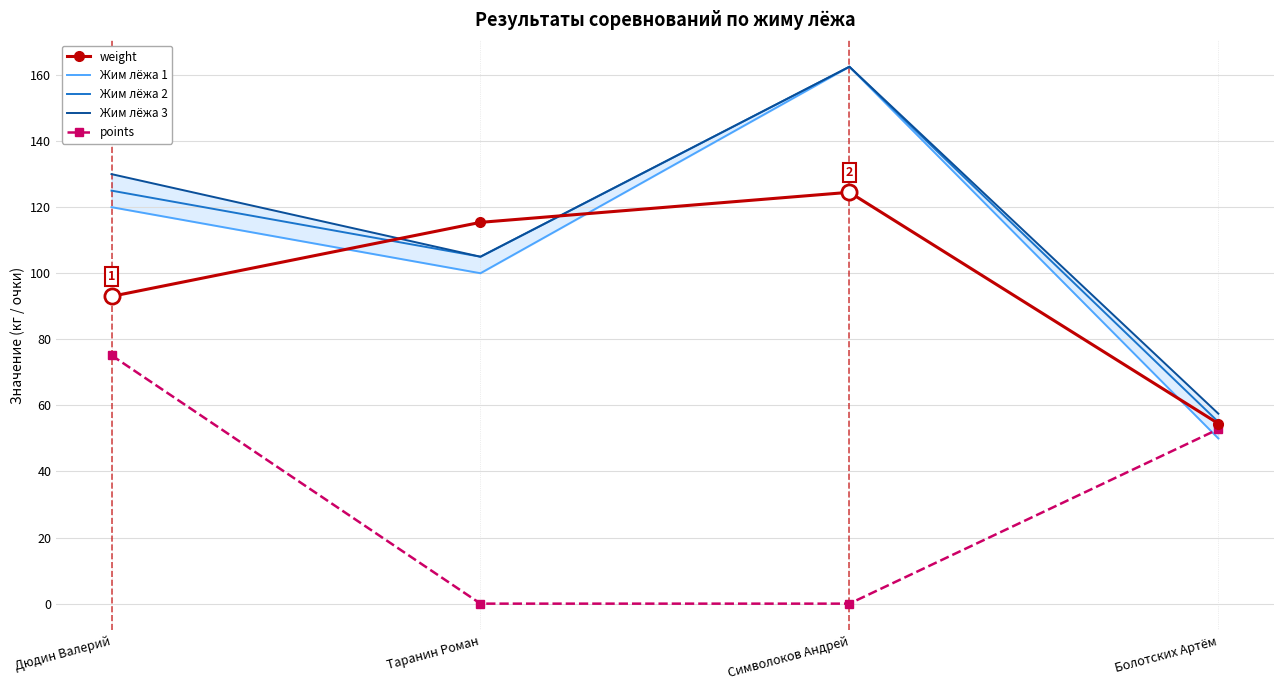

What is the total value across all series at Дюдин Валерий?

543.2